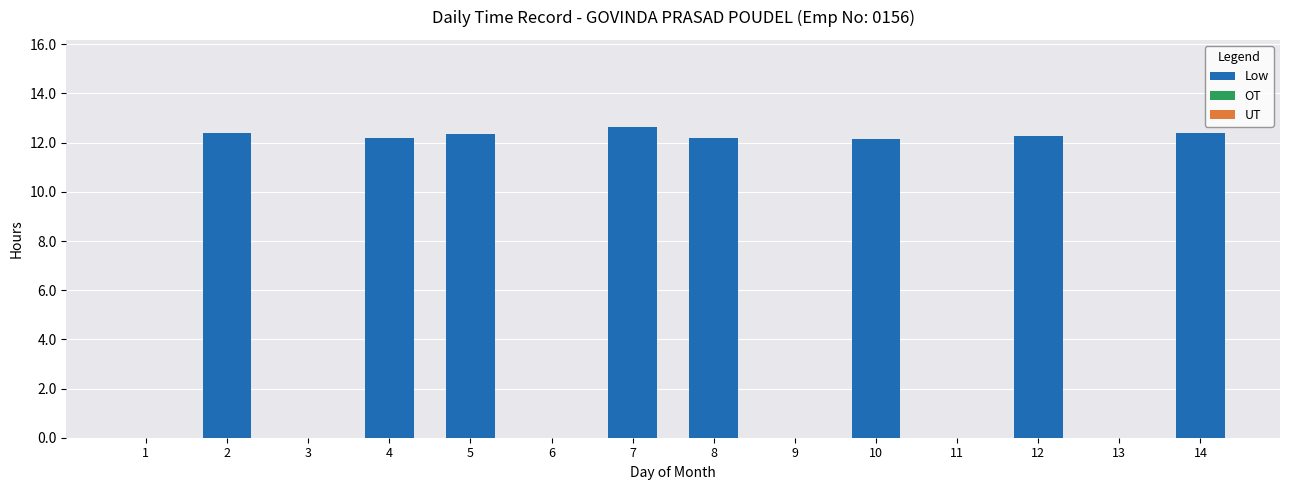

The value at 4 is 5.6. True or false?

False